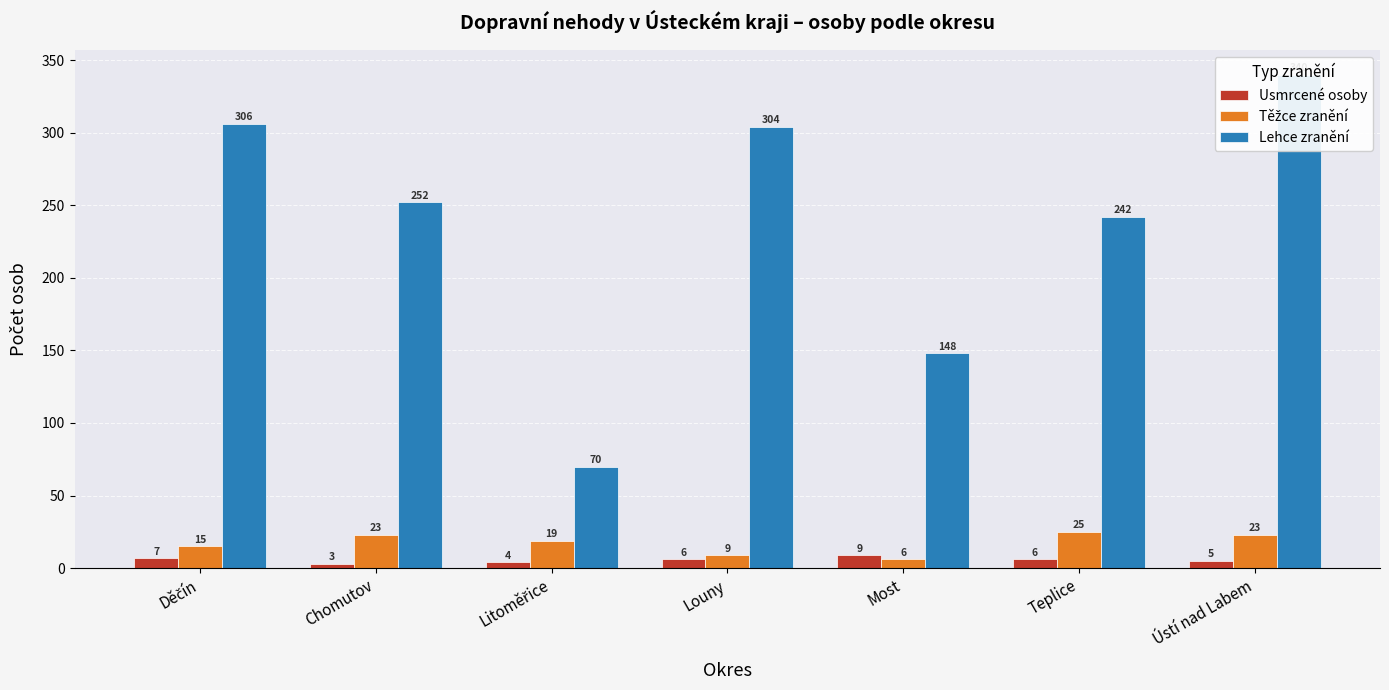

Rank the series at Louny from lowest to highest value.

Usmrcené osoby, Těžce zranění, Lehce zranění